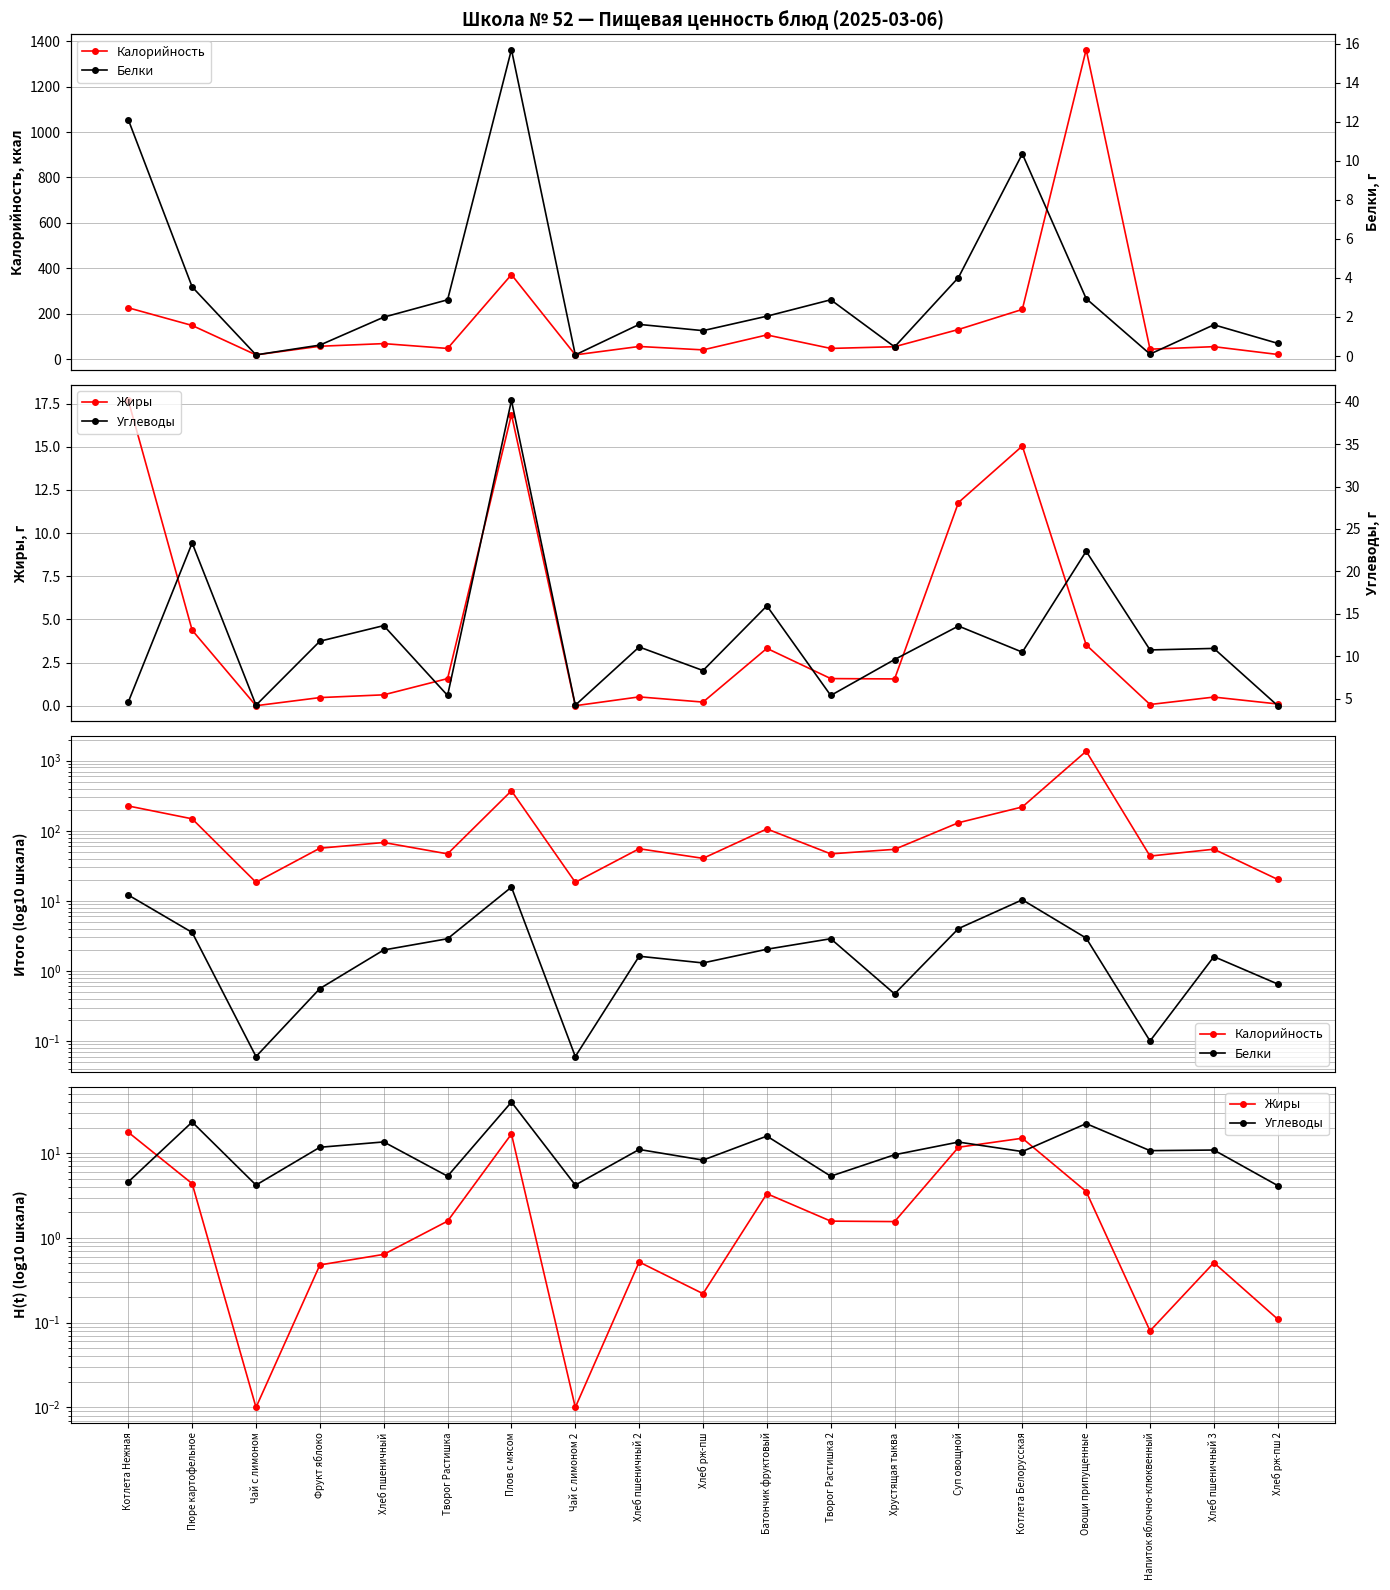

At which label does Белки first exceed 1?

Котлета Нежная